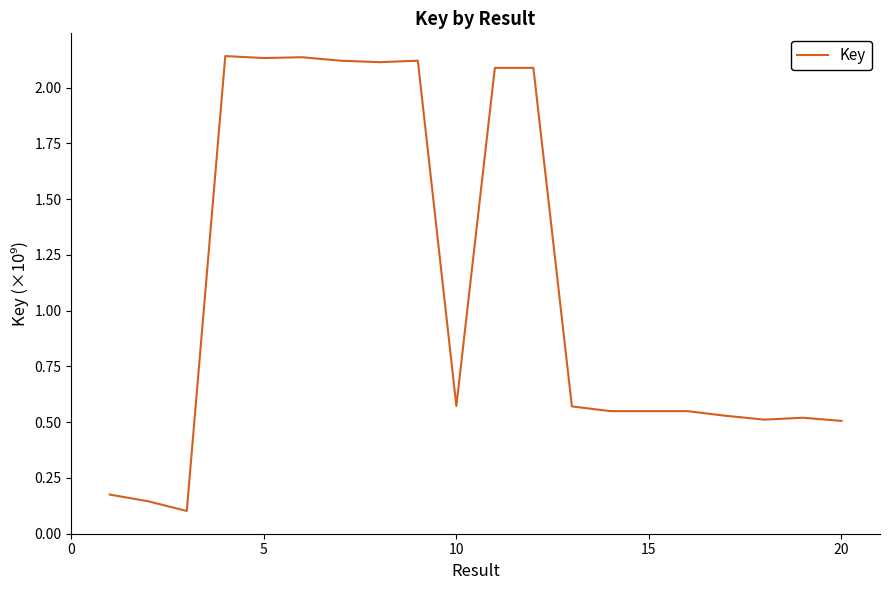

What is the difference between the maximum and minimum values?

2.0